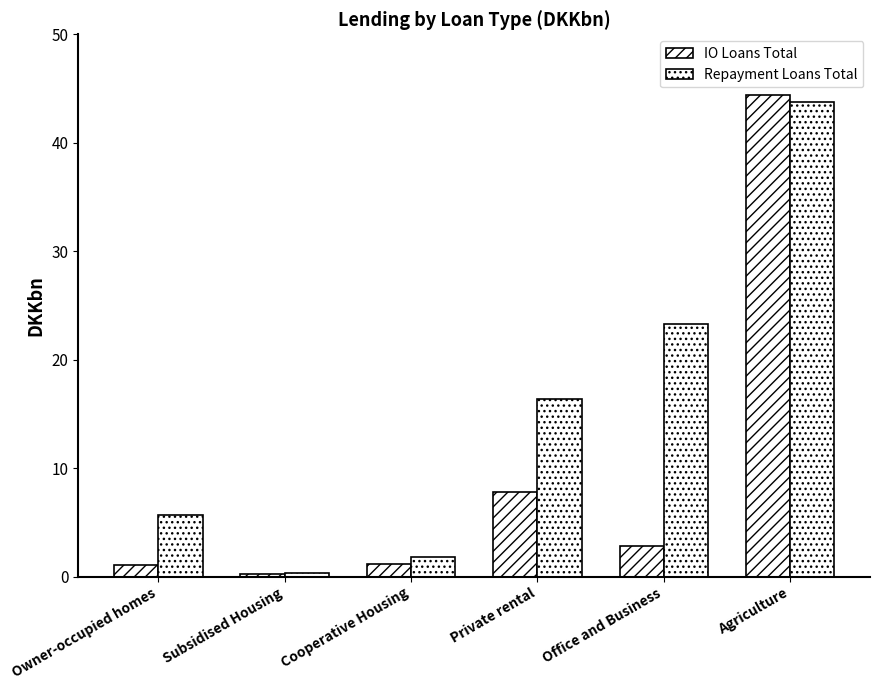

At which category is the sum across all series the highest?

Agriculture